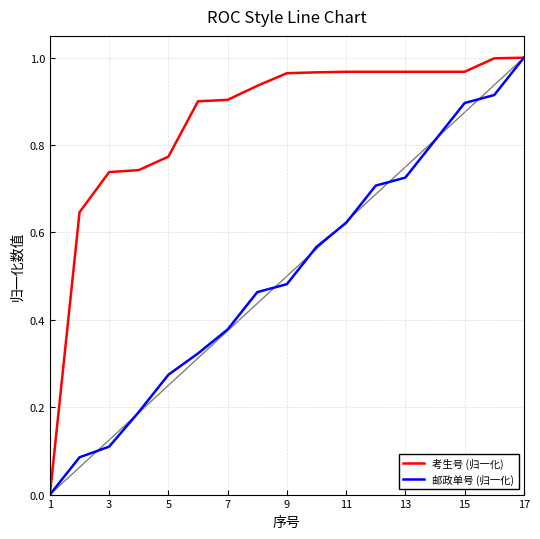

Rank the series by their average value, from lowest to highest.

邮政单号 (归一化), 考生号 (归一化)